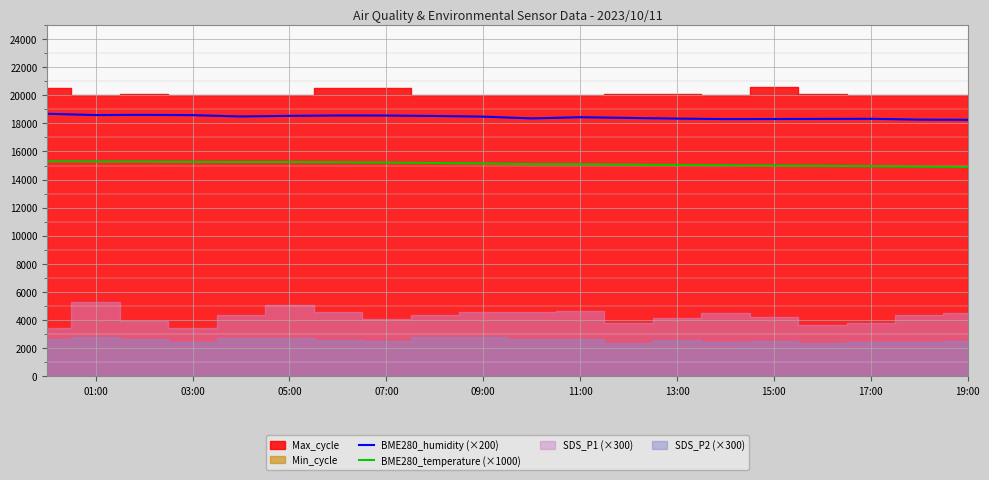

True or false: BME280_temperature (×1000) and BME280_humidity (×200) cross at least once.

False